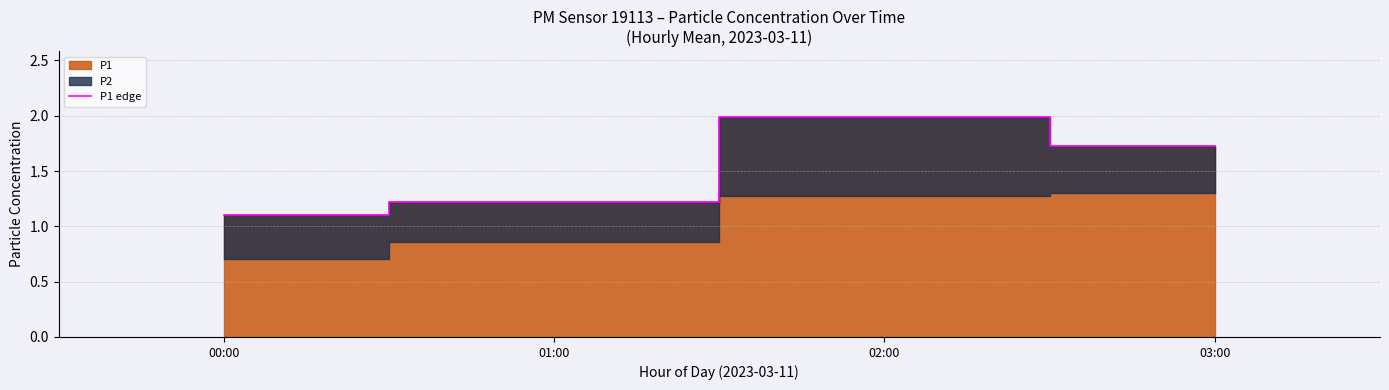

What is the approximate value at 00:00?

1.1